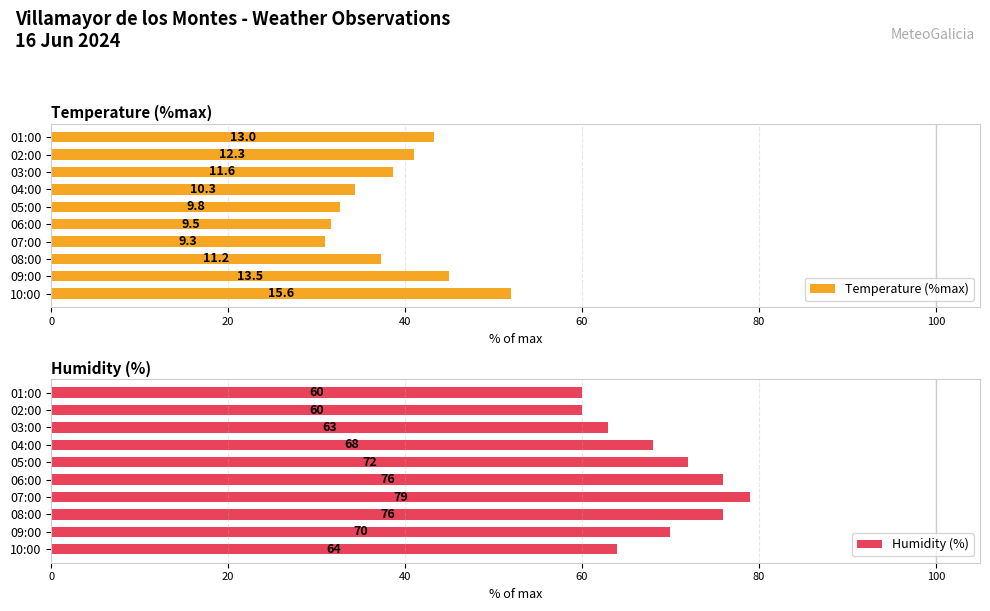

How many data points in Humidity (%) are above 70?

4